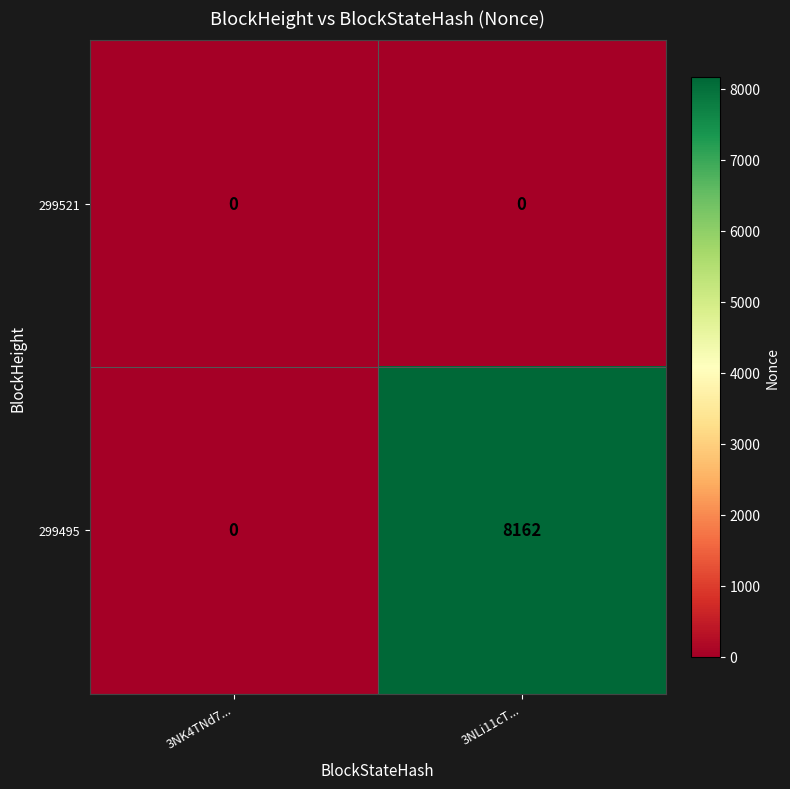

Which series changed the most between 3NK4TNd7... and 3NLi11cT...?

299495